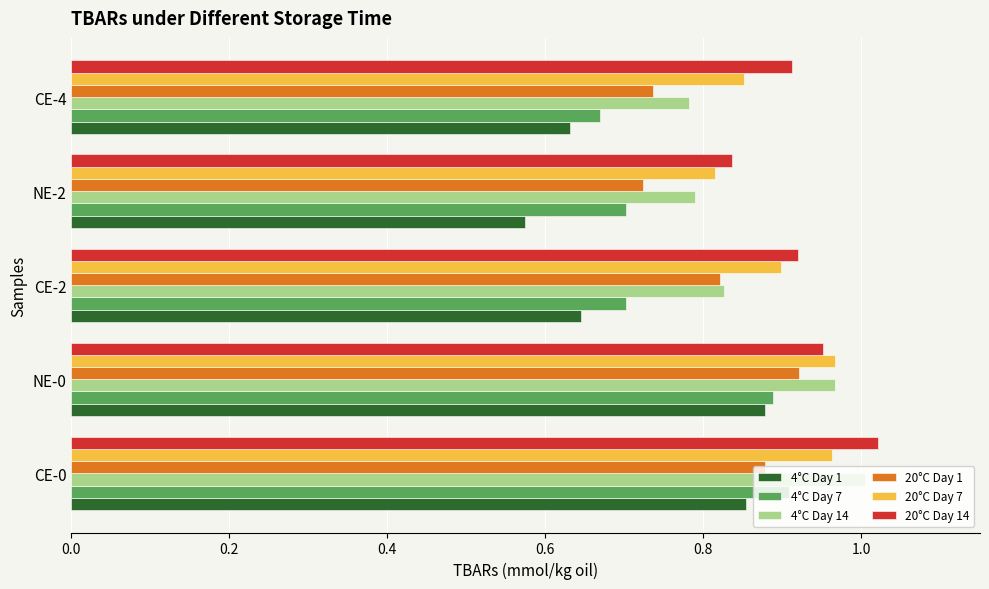

Which series has the widest spread of values?

4°C Day 1